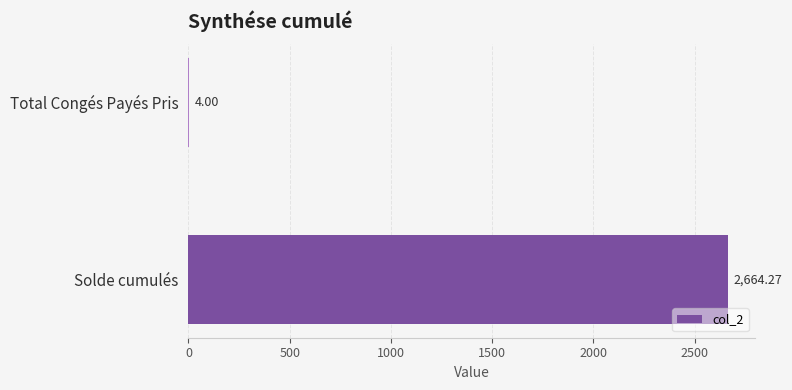

How many data points are above 2664?

1